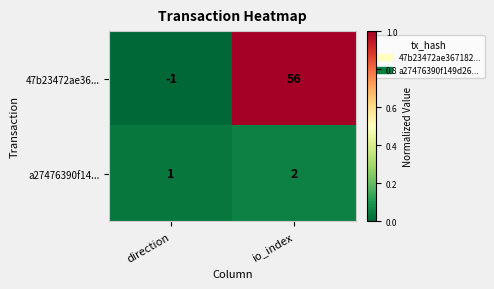

Rank the series by their average value, from highest to lowest.

47b23472ae36..., a27476390f14...